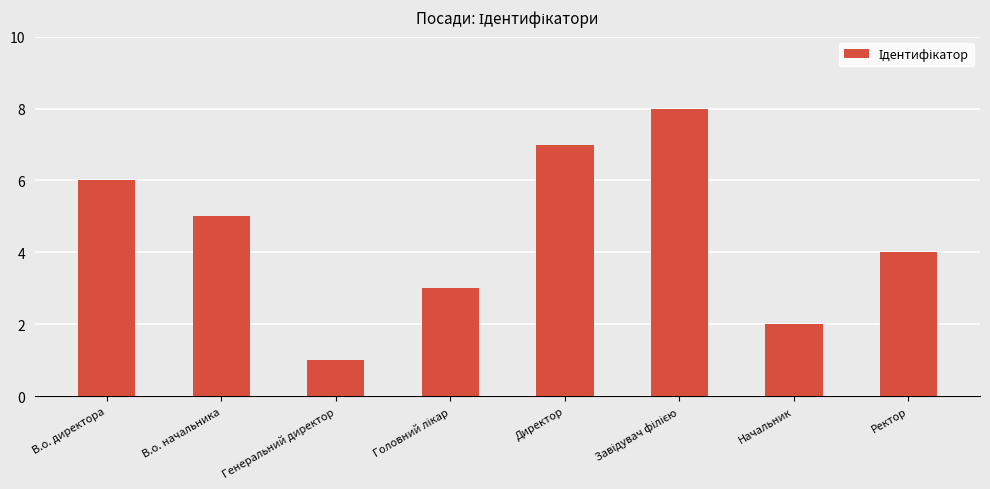

At which label is the value closest to 4?

Ректор